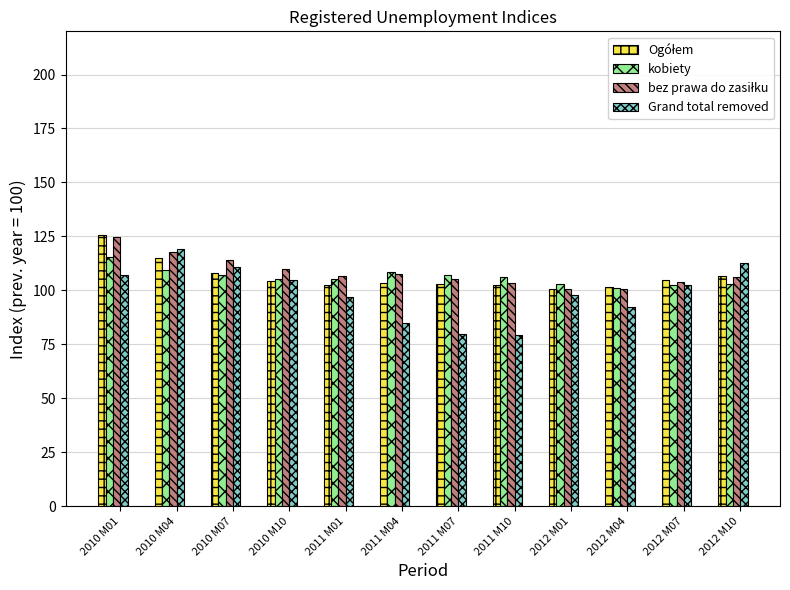

Which series has the largest range (max minus min)?

Grand total removed